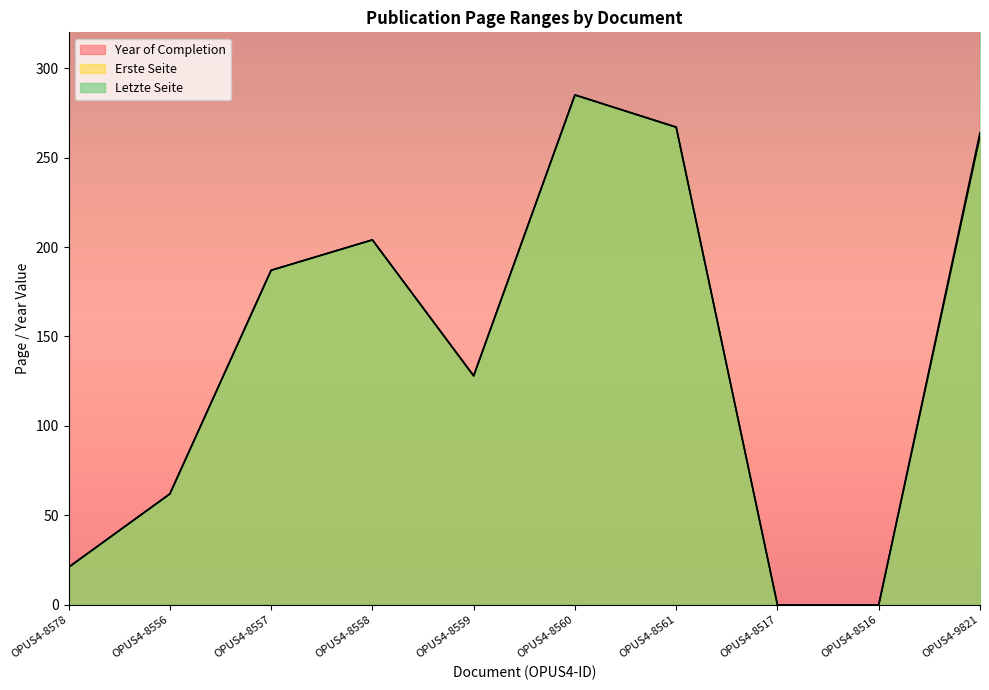

True or false: Erste Seite has a value of 70 at OPUS4-8561.

False